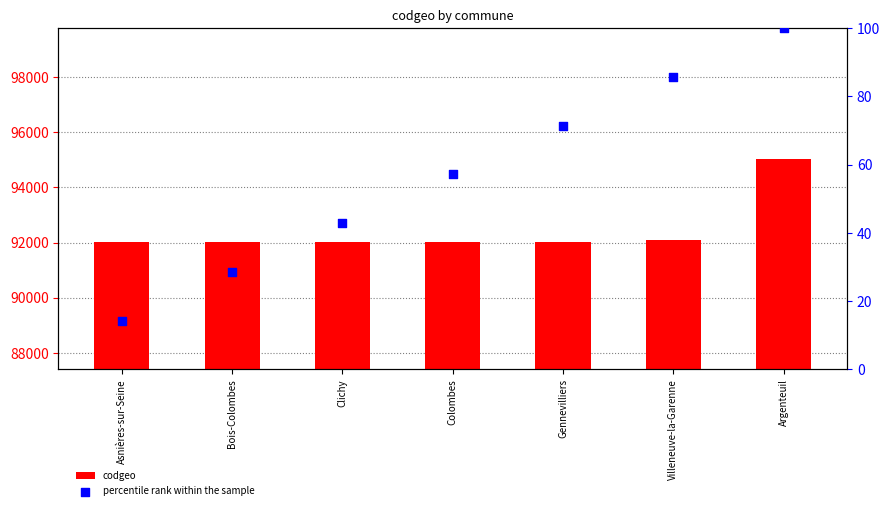

What are all the series names shown in the legend?

codgeo, percentile rank within the sample